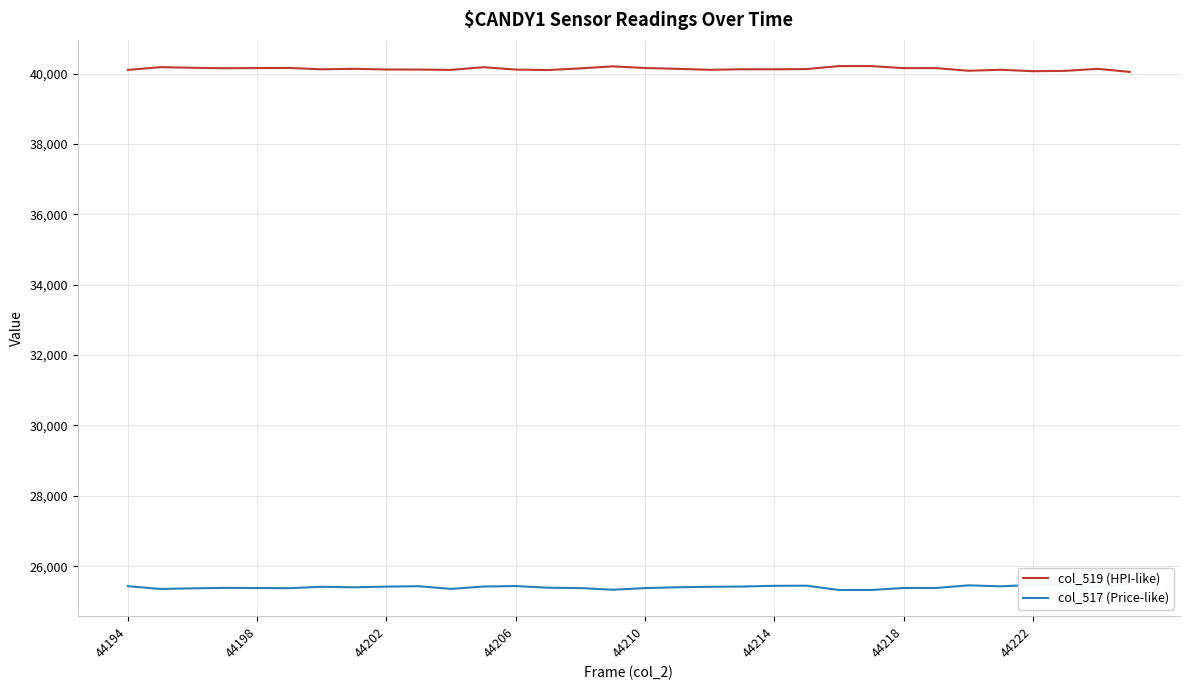

Which series has the largest total across all categories?

col_519 (HPI-like)